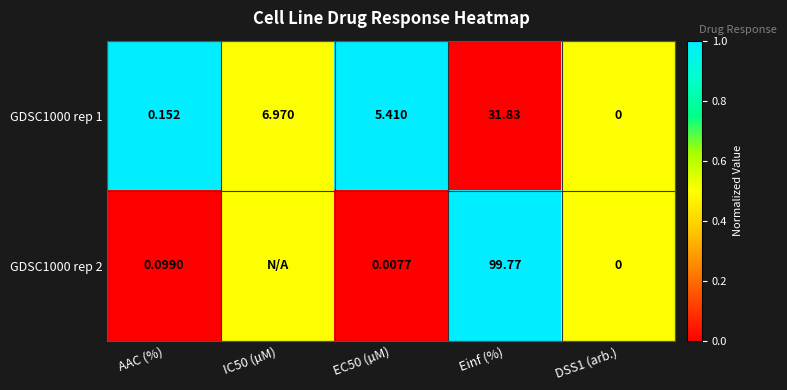

Which category has the highest value in the GDSC1000 rep 1 series?

Einf (%)